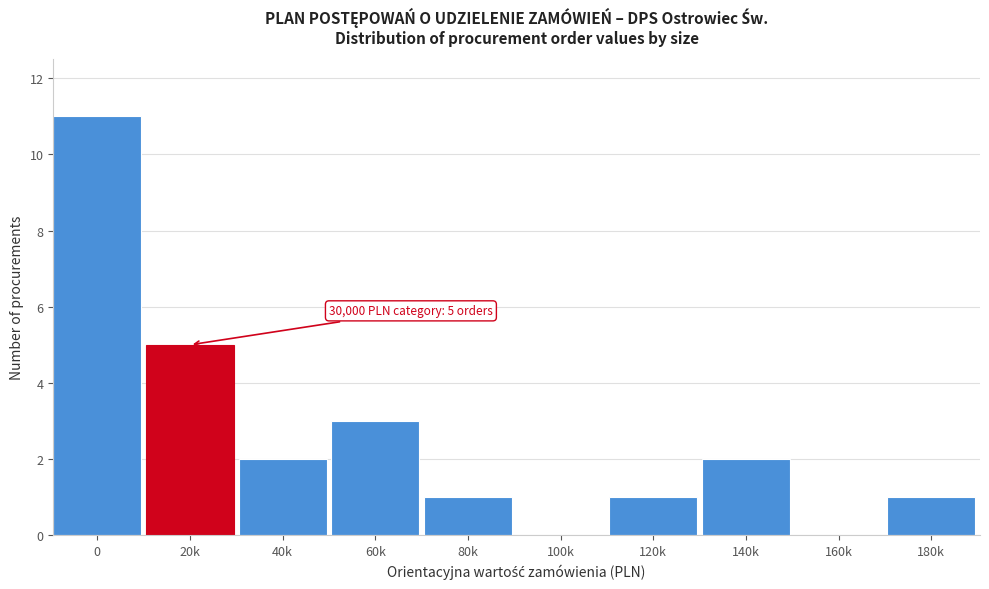

Reading left to right, list all the values displayed in this chart.

0=11	20k=5	40k=2	60k=3	80k=1	100k=0	120k=1	140k=2	160k=0	180k=1